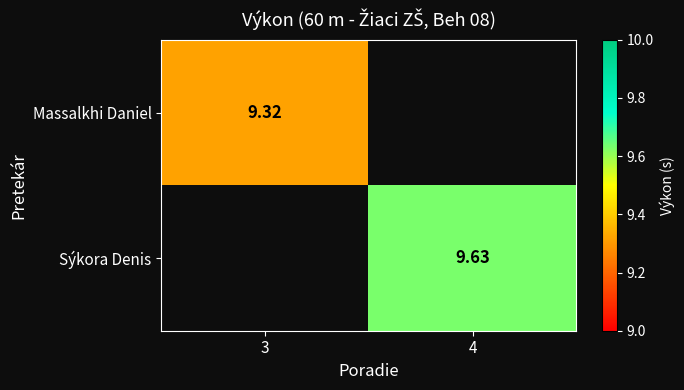

At which label does Massalkhi Daniel reach its minimum?

3